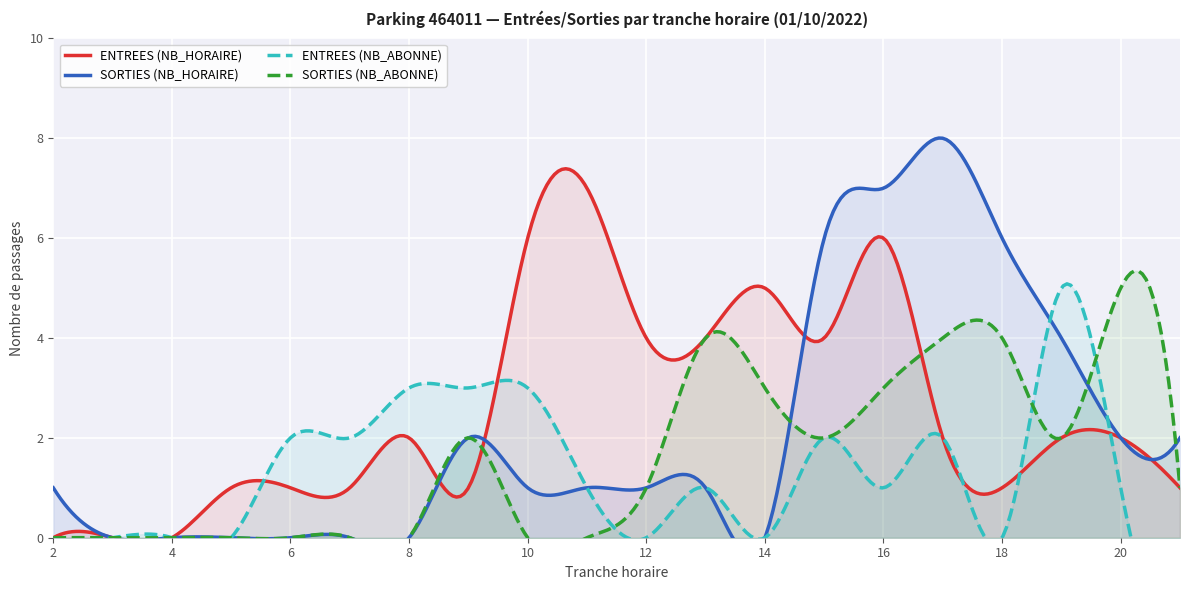

How many values in ENTREES (NB_ABONNE) are above zero?

12